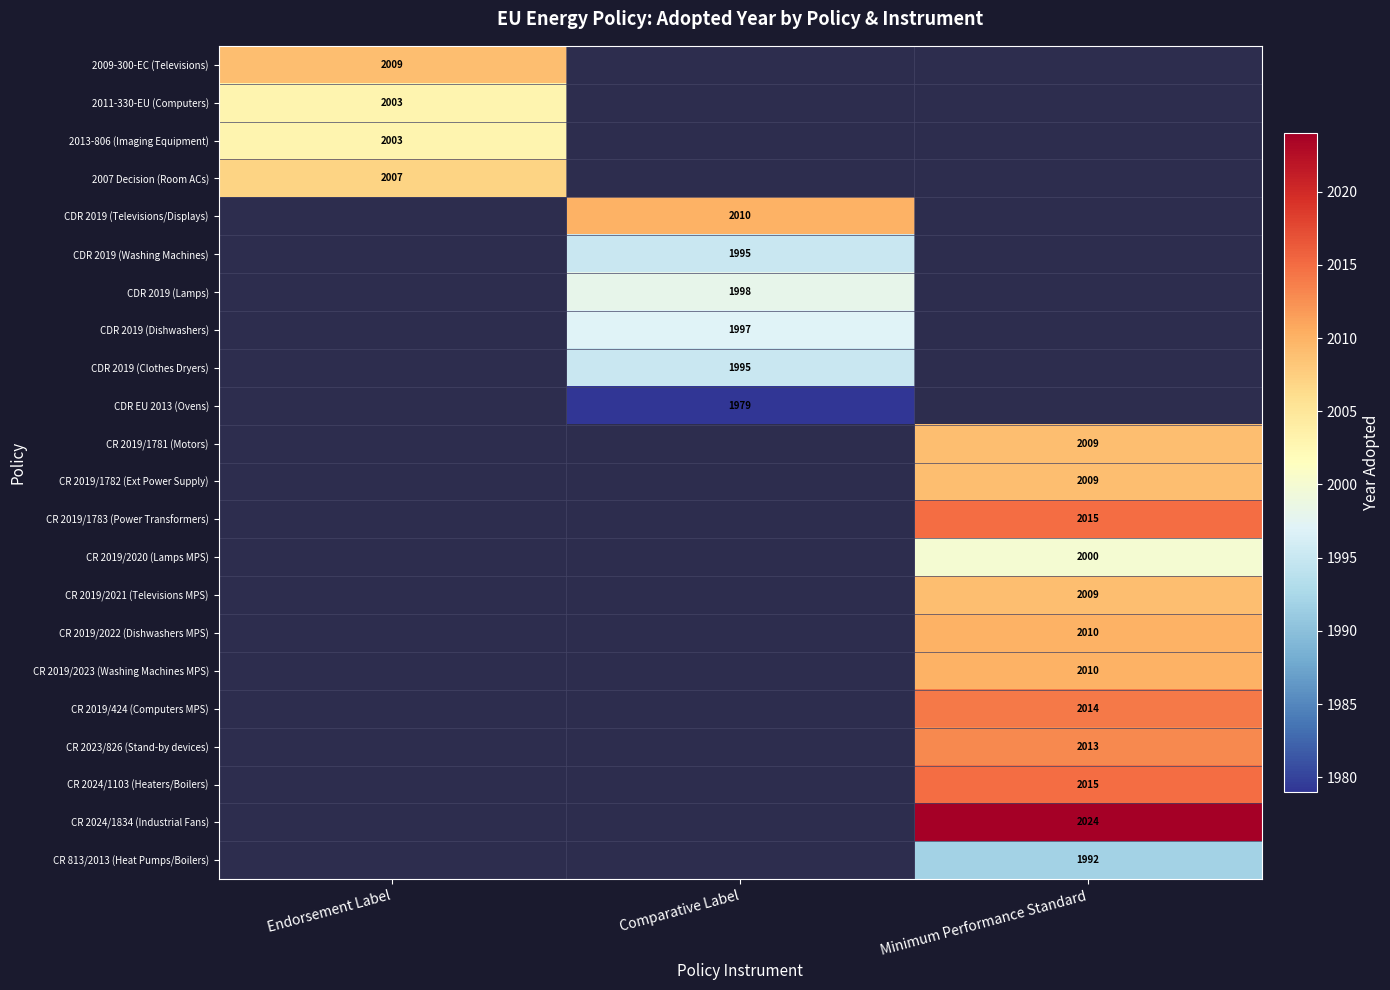

True or false: CDR 2019 (Dishwashers) has a value of 1997 at Comparative Label.

True